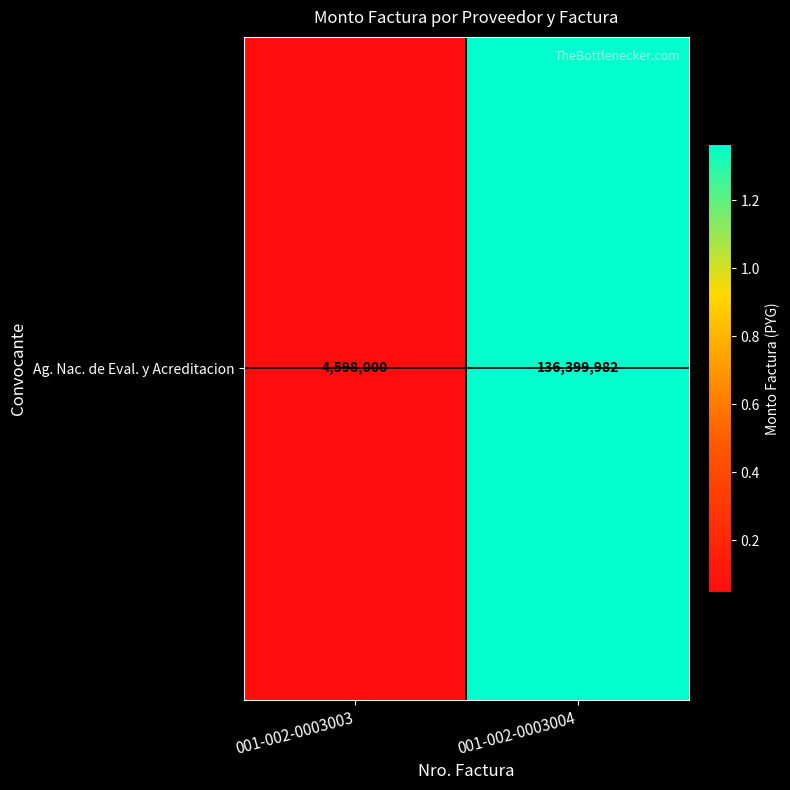

What is the ratio of the value at 001-002-0003004 to the value at 001-002-0003003?

29.7